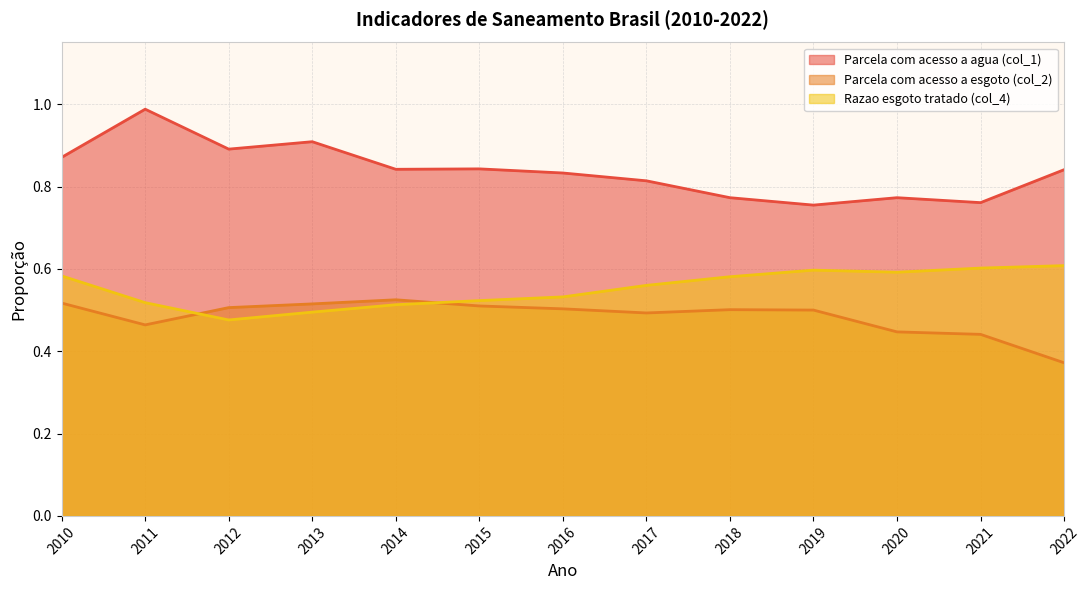

Between 2020 and 2022, which is larger?

2022